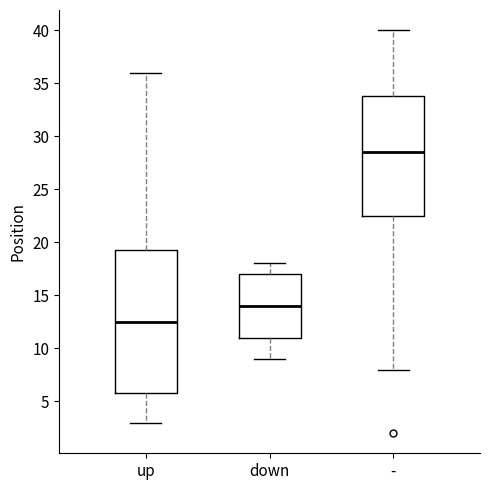

Reading left to right, transcribe this box plot: for each box, give where its median line is, the range the box spans, and where its two whiskers end, as read against the y-axis. The values are not printed on the chart, so give them approximately, as read against the axis.

up: median 12.5, box 6.0 to 19.5, whiskers 3.0 to 36.0
down: median 14.0, box 11.0 to 17.0, whiskers 9.0 to 18.0
-: median 28.5, box 22.5 to 34.0, whiskers 8.0 to 40.0